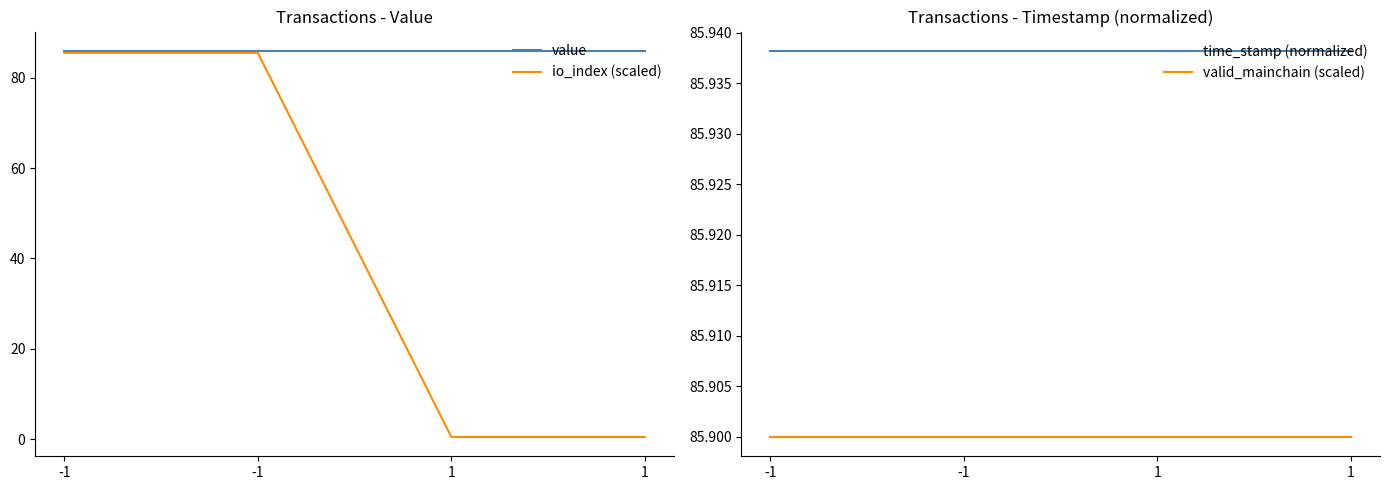

What is the total value across all series at -1?

343.3